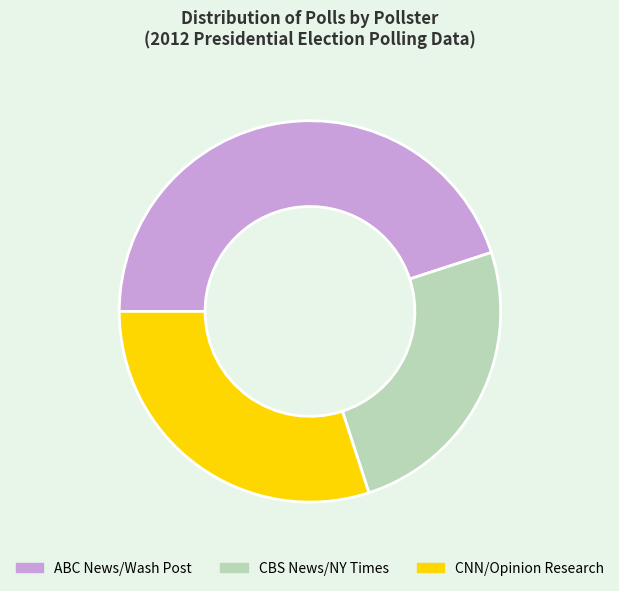

Is there a majority slice in this chart?

No